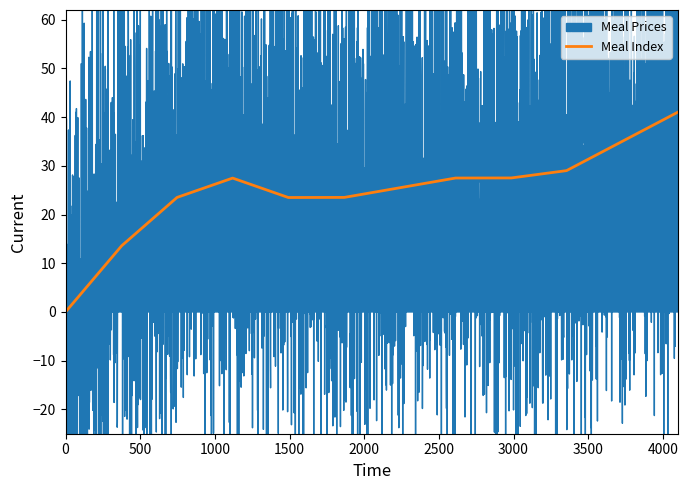

What is the spread (max minus min) of values at 7?

20.5